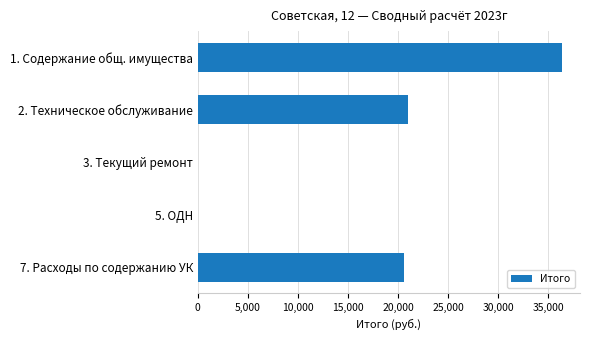

Are the bars grouped side by side (vs. stacked)?

No